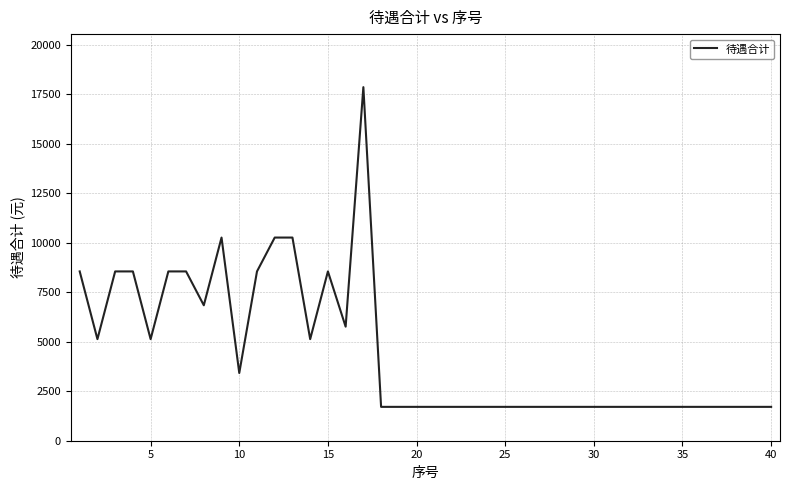

How many distinct data groups are displayed?

1